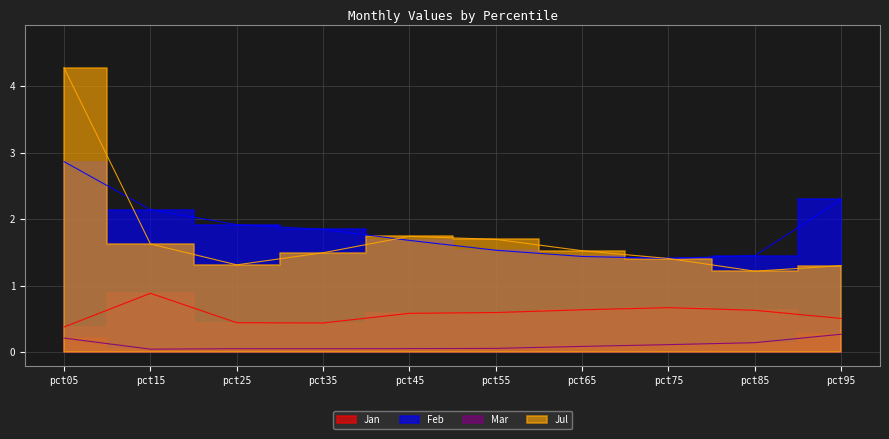

The value of Mar at pct95 is 0.4. True or false?

False